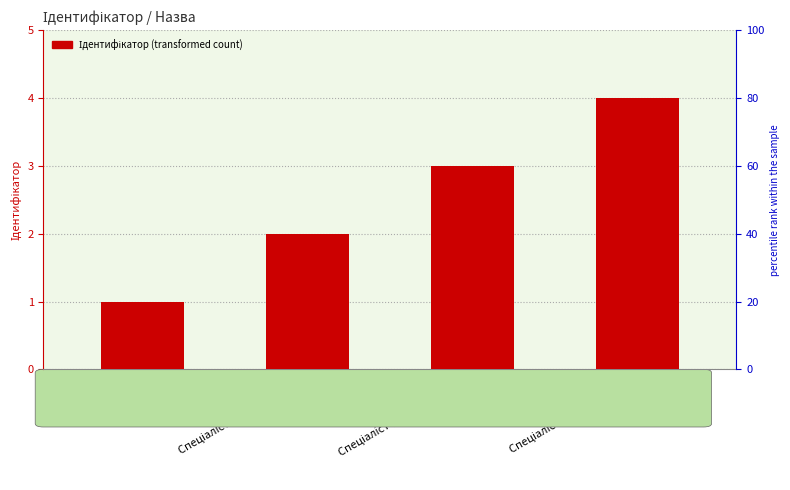

Approximately how many times larger is the value at Спеціаліст вищої категорії compared to Спеціаліст другої категорії?

2.0